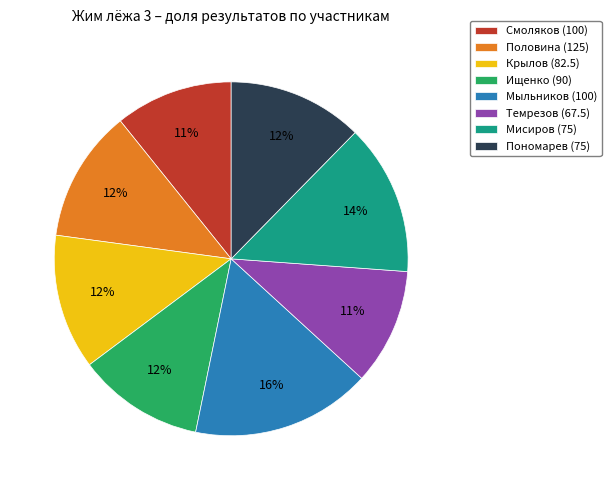

Between Мисиров (75) and Крылов (82.5), which is larger?

Мисиров (75)